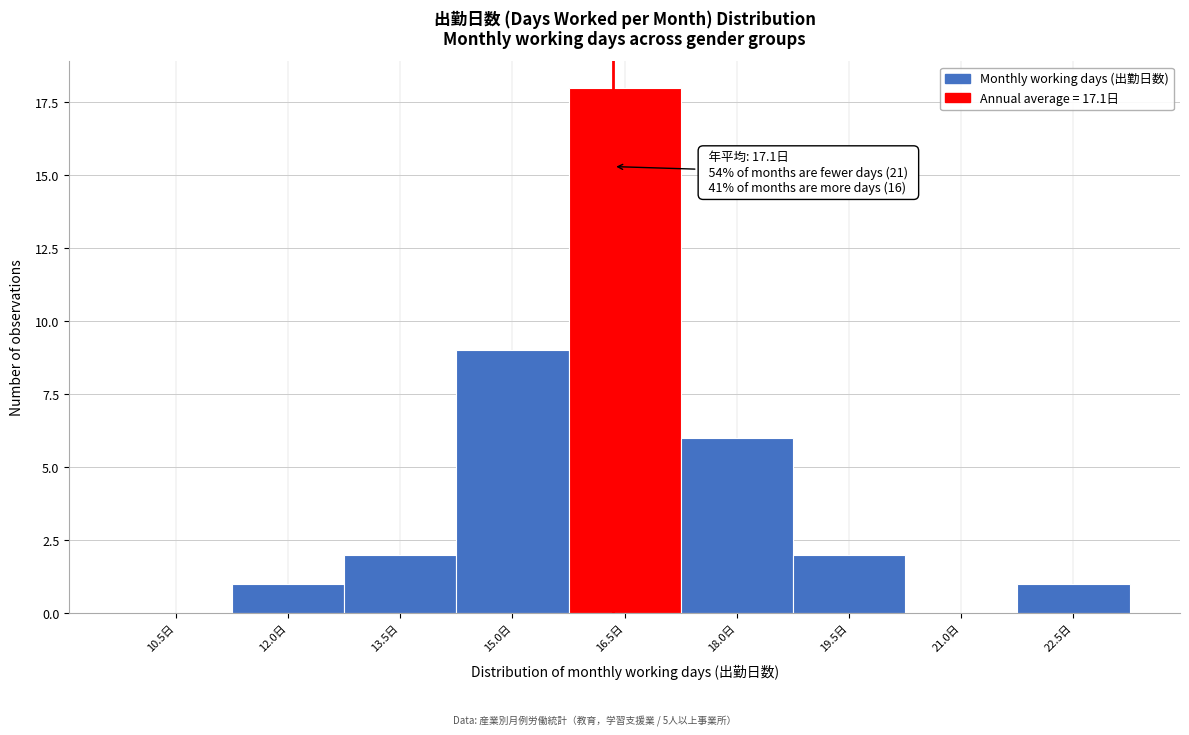

Reading right to left, transcribe all the data shown in this chart.

22.5日=1	21.0日=0	19.5日=2	18.0日=6	16.5日=18	15.0日=9	13.5日=2	12.0日=1	10.5日=0